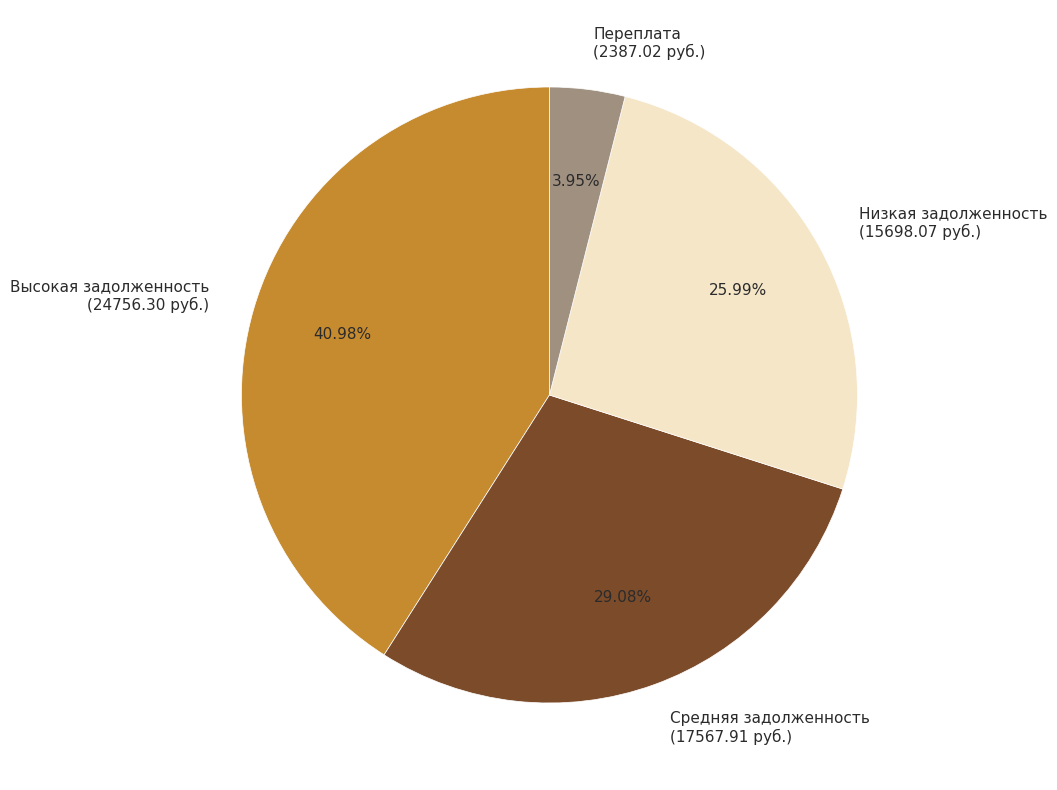

Is there any slice that represents more than half of the pie?

No